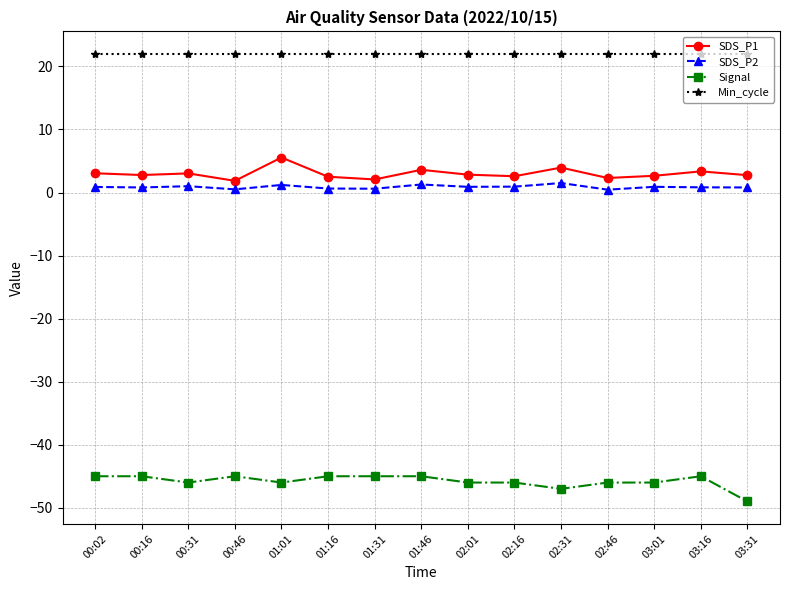

Is the value of Min_cycle at 03:31 greater than the value of SDS_P2 at 03:16?

Yes